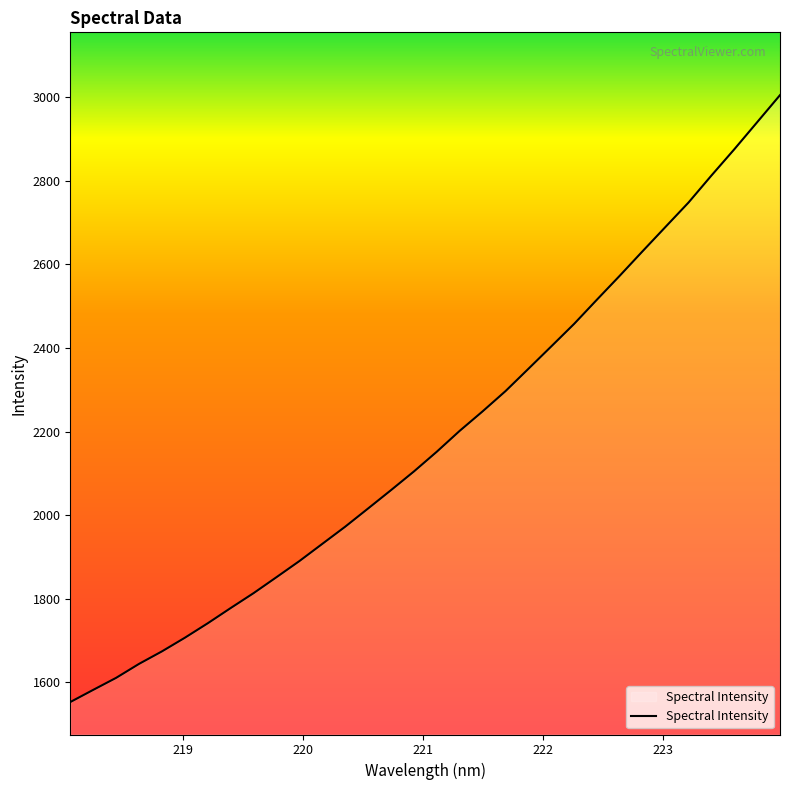

What is the greatest value displayed?

3005.1